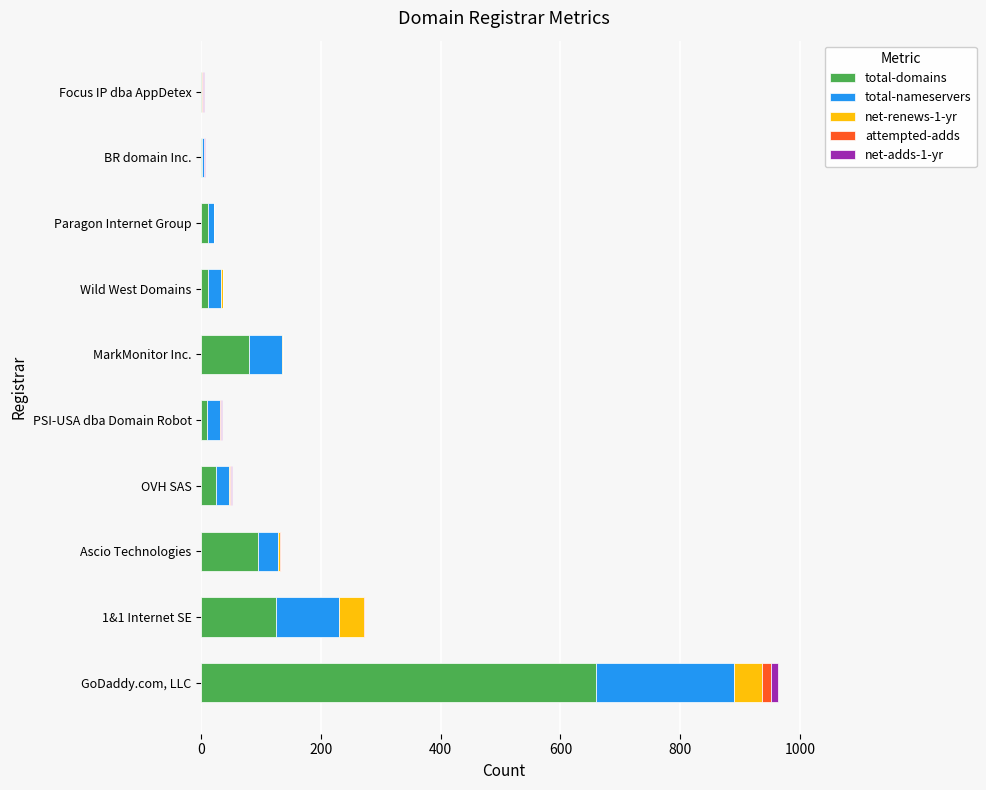

Count the number of data series in this chart.

5